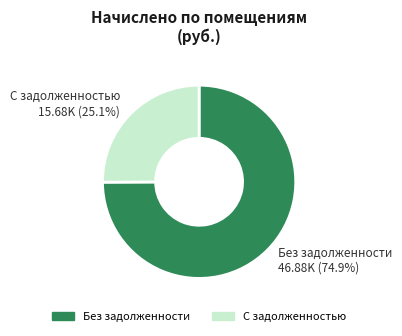

How many segments does this pie chart have?

2